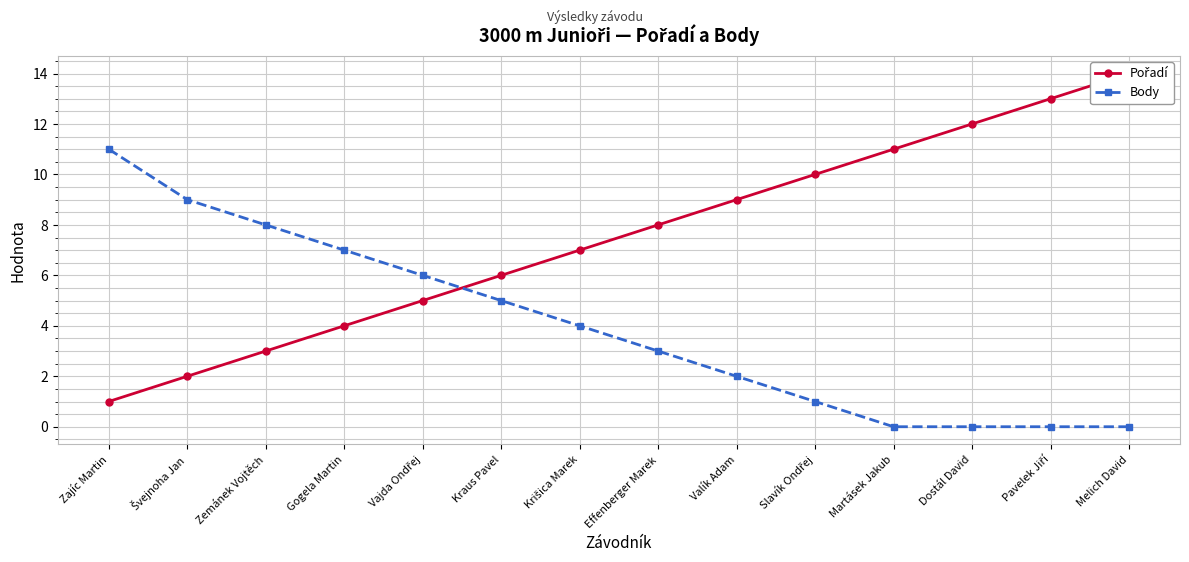

How many values in the Pořadí series are below 8?

7